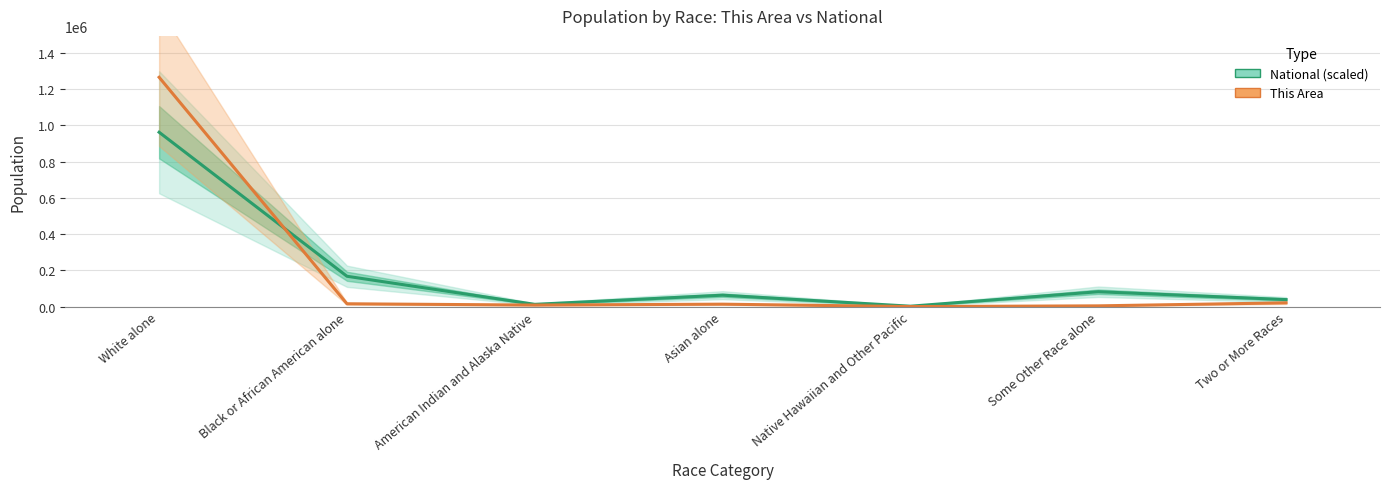

How many values in the This Area series are below 13571?

3